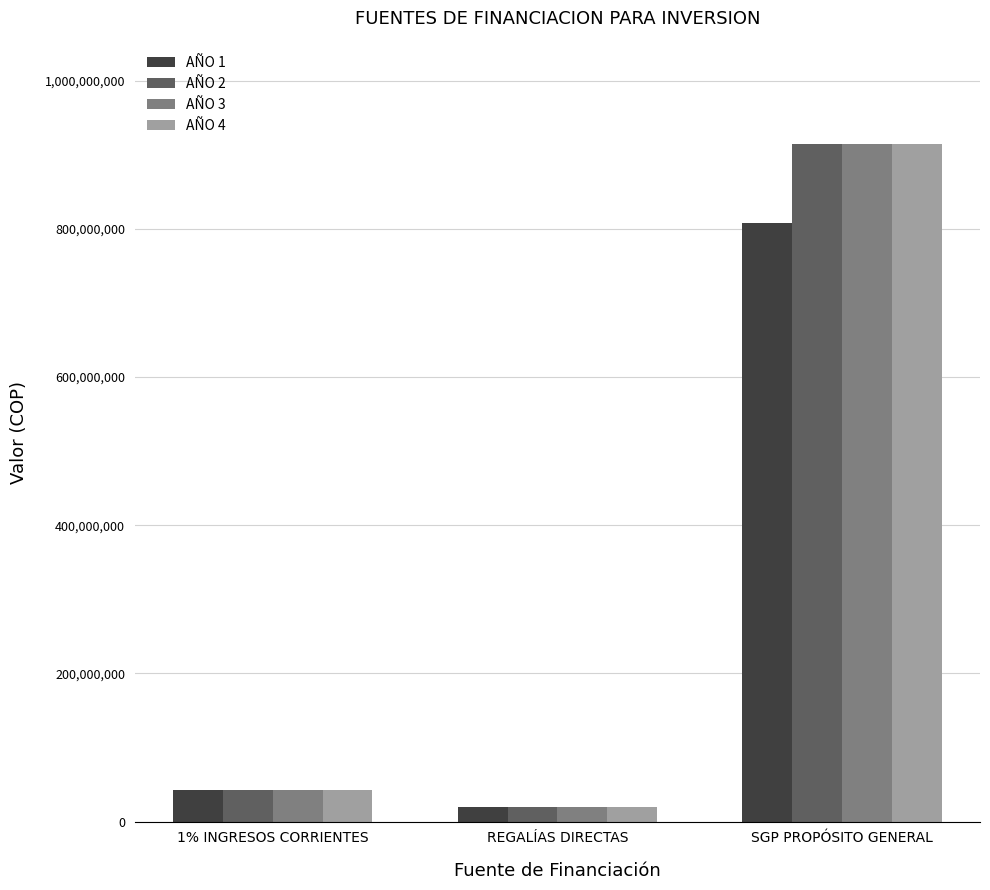

How many categories are shown in the chart?

3